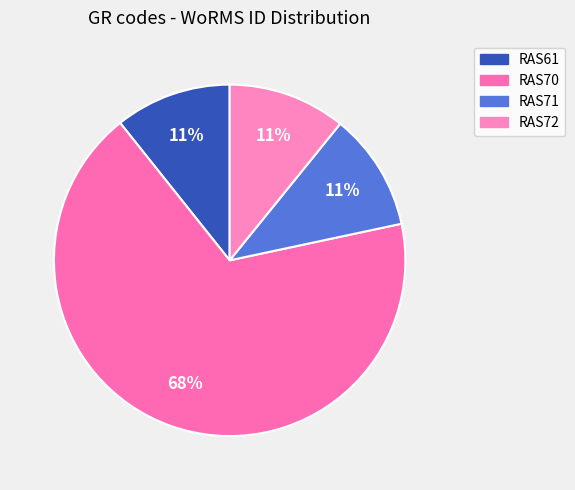

Count the number of slices in the pie.

4